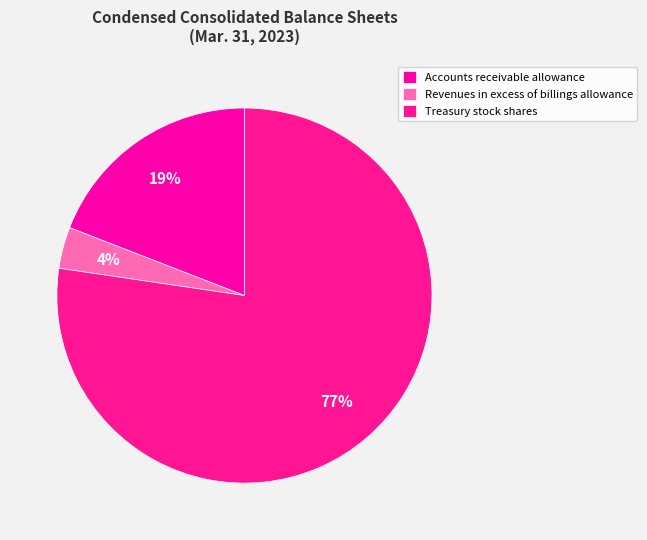

How many slices are in this pie chart?

3